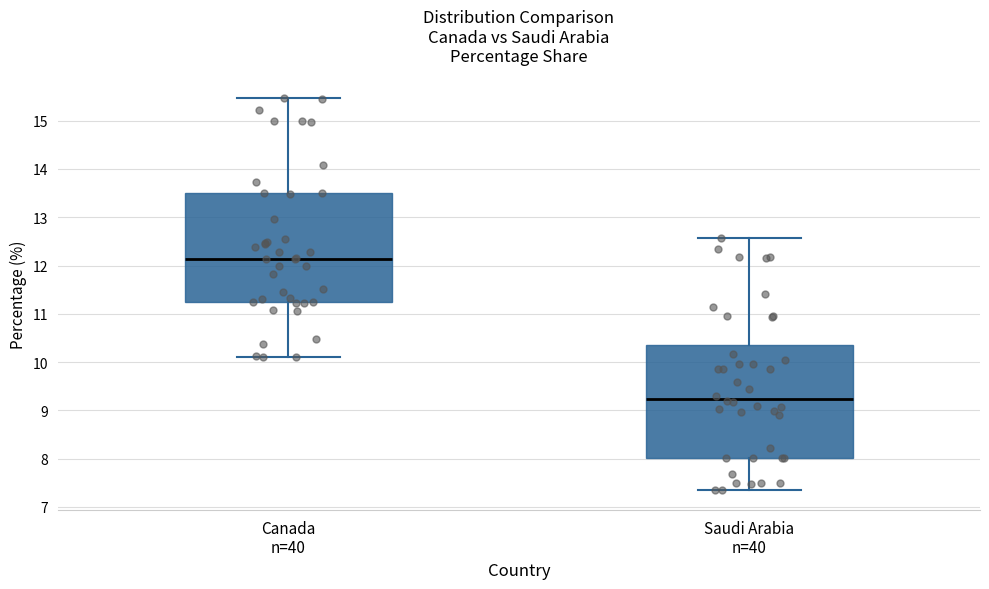

Reading left to right, transcribe this box plot: for each box, give where its median line is, the range the box spans, and where its two whiskers end, as read against the y-axis. The values are not printed on the chart, so give them approximately, as read against the axis.

Canada n=40: median 12.1, box 11.2 to 13.5, whiskers 10.1 to 15.5
Saudi Arabia n=40: median 9.2, box 8.0 to 10.4, whiskers 7.3 to 12.6